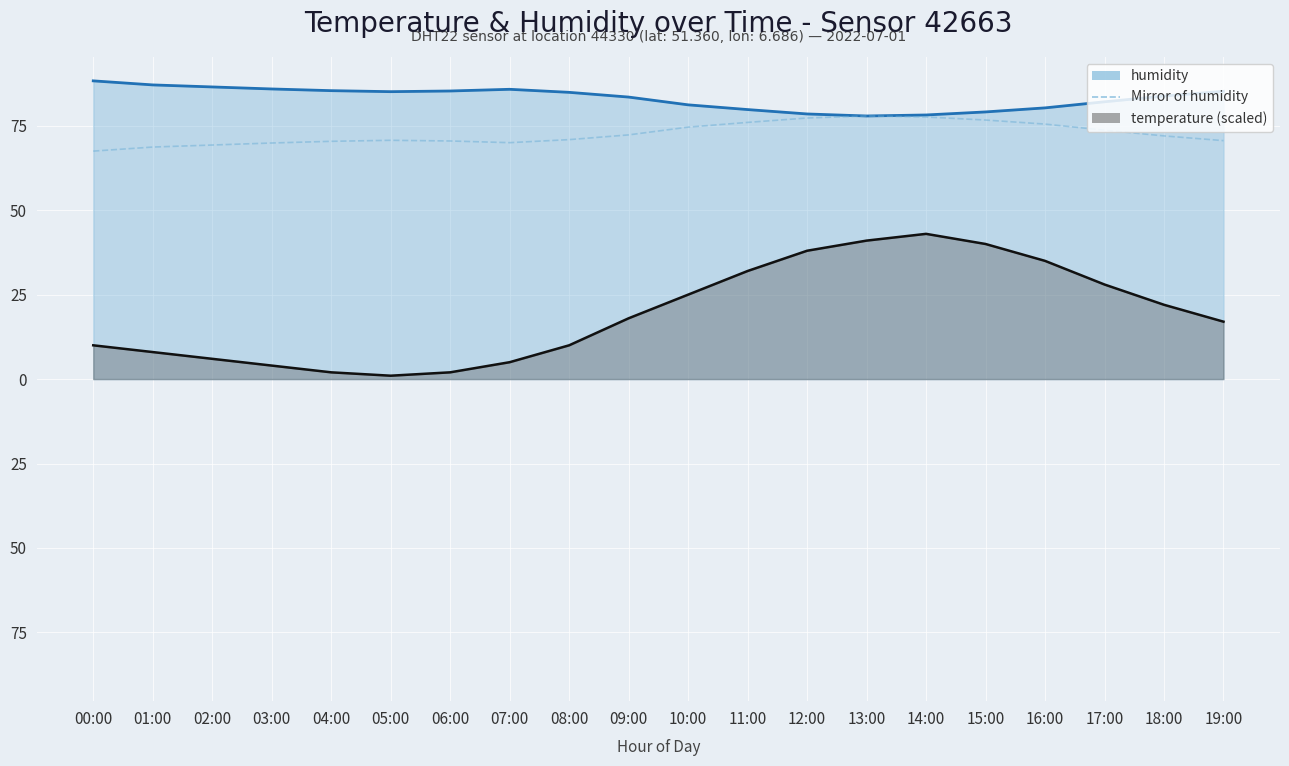

Where does the data first go above 72?

09:00